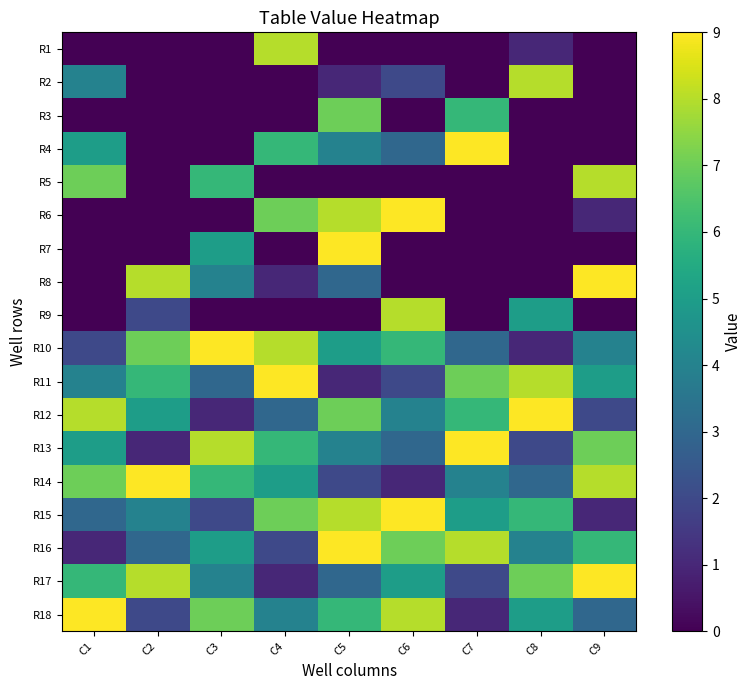

At C8, list the series in order from smallest to largest.

R3, R4, R5, R6, R7, R8, R1, R10, R13, R14, R16, R9, R18, R15, R17, R2, R11, R12